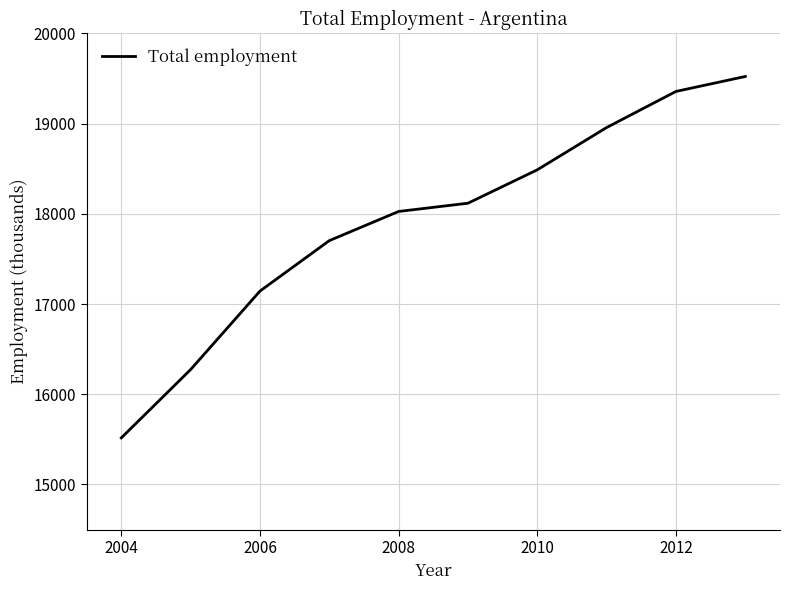

Does the chart have visible grid lines?

Yes